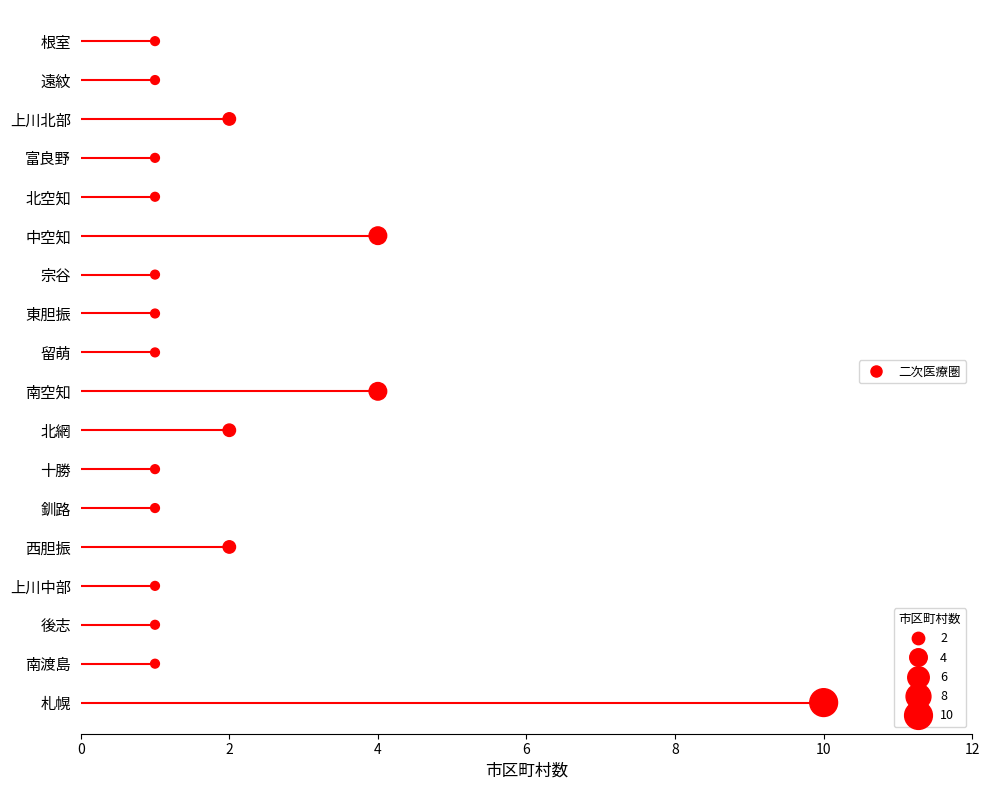

What is the change in value from 8 to 10?

+6